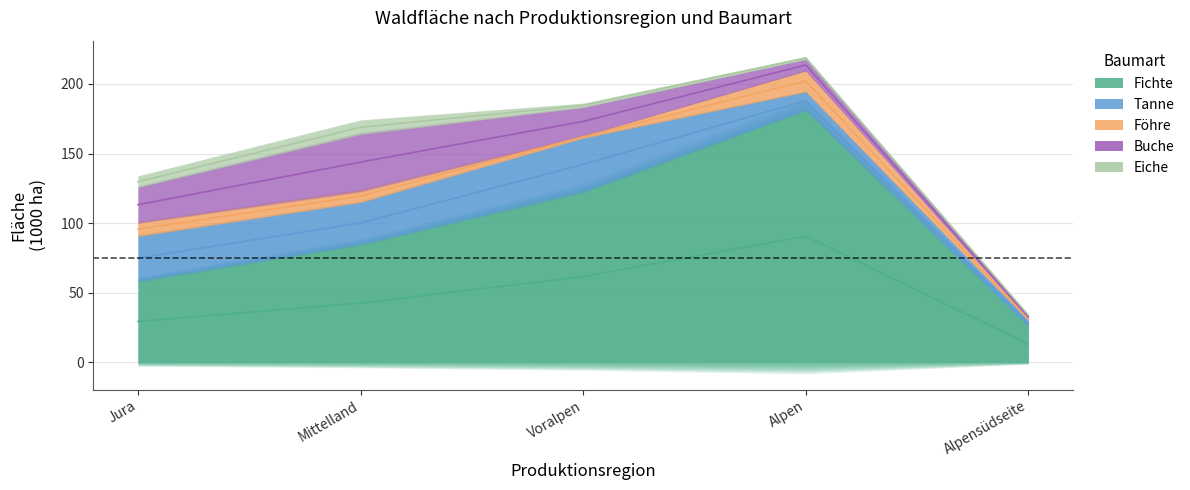

Is it true that Tanne equals 19.6 at Jura?

False